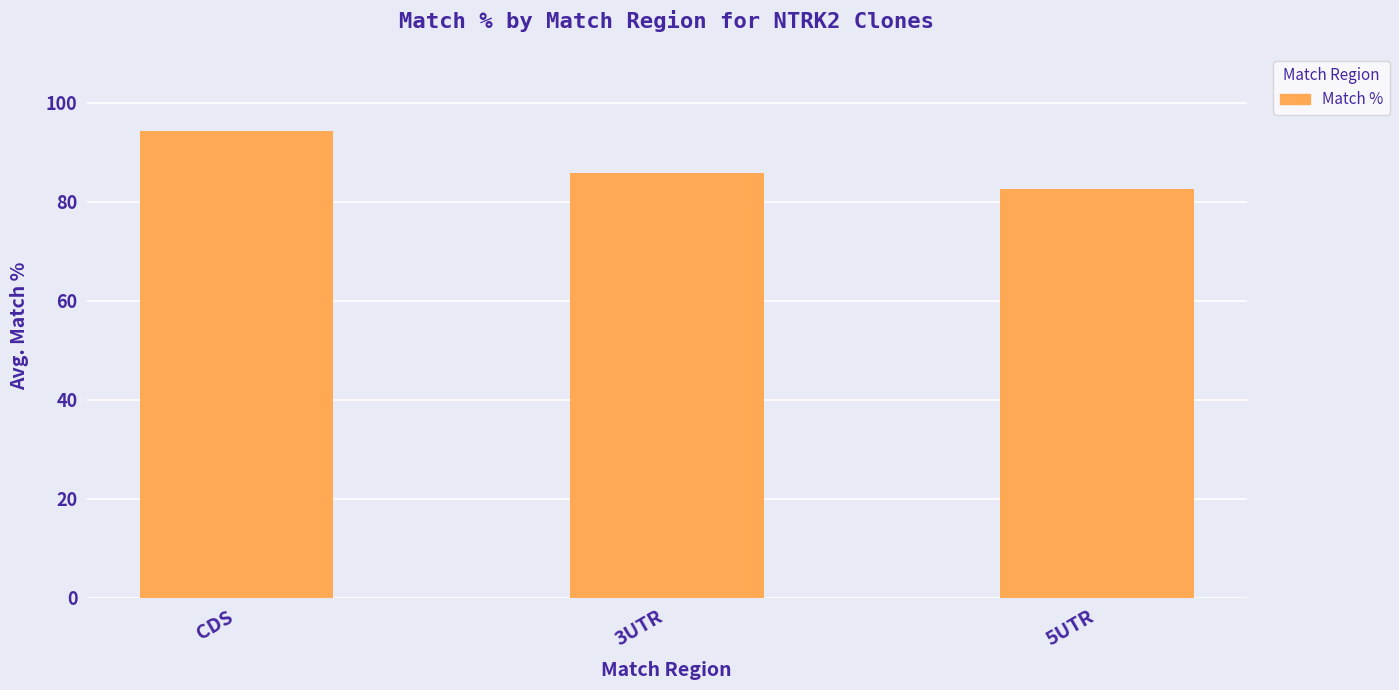

What position from the right is 3UTR?

2